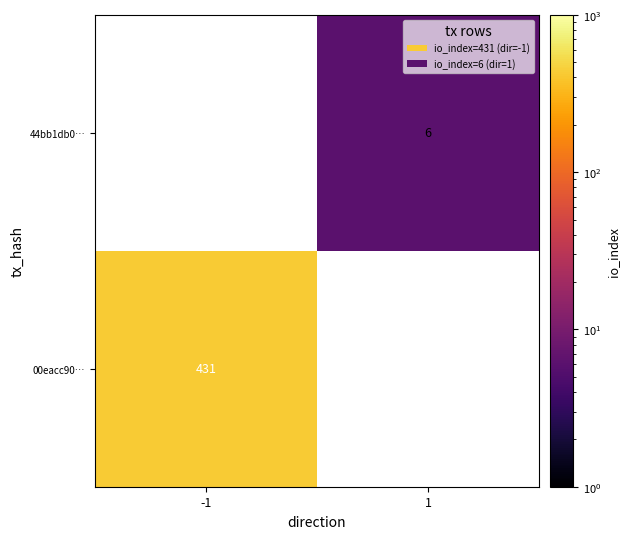

The 00eacc90… series shows 431 at -1. True or false?

True